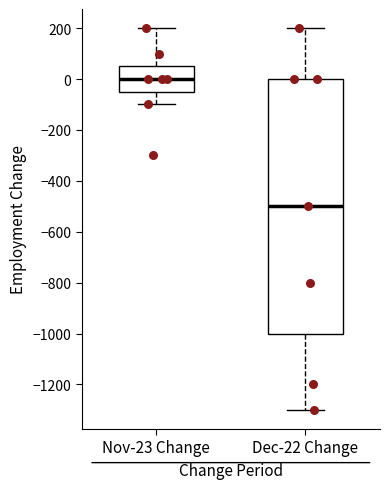

Comparing the boxes themselves (not the whiskers), which one is the tallest?

Dec-22 Change